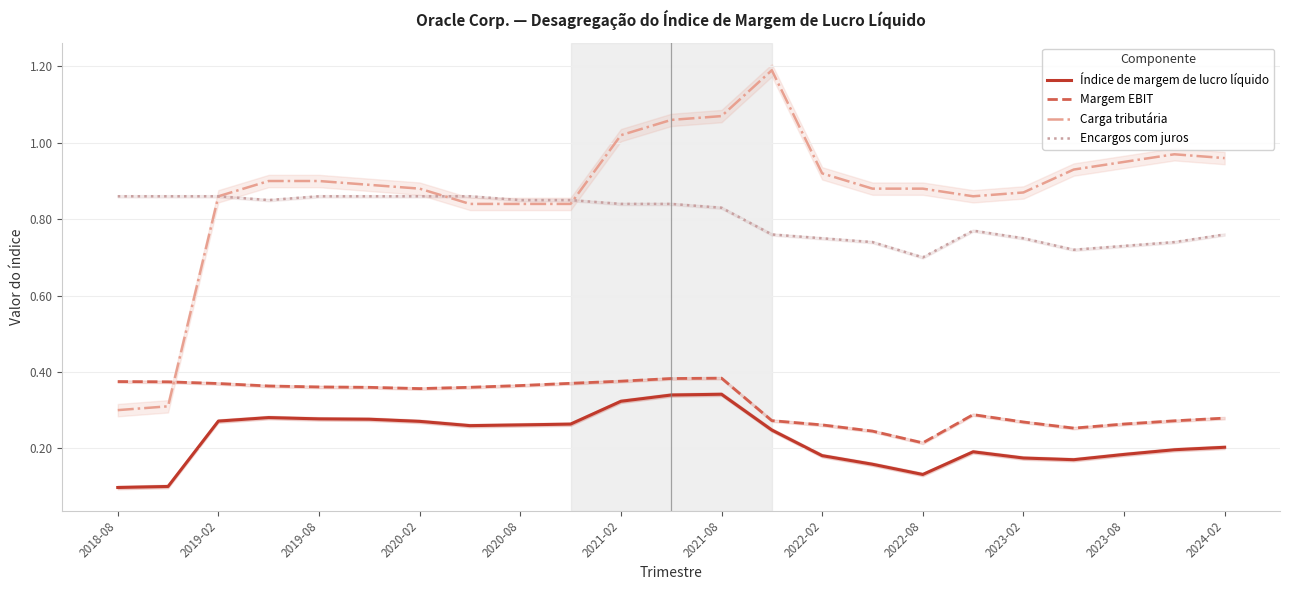

Which series has the largest range (max minus min)?

Carga tributária